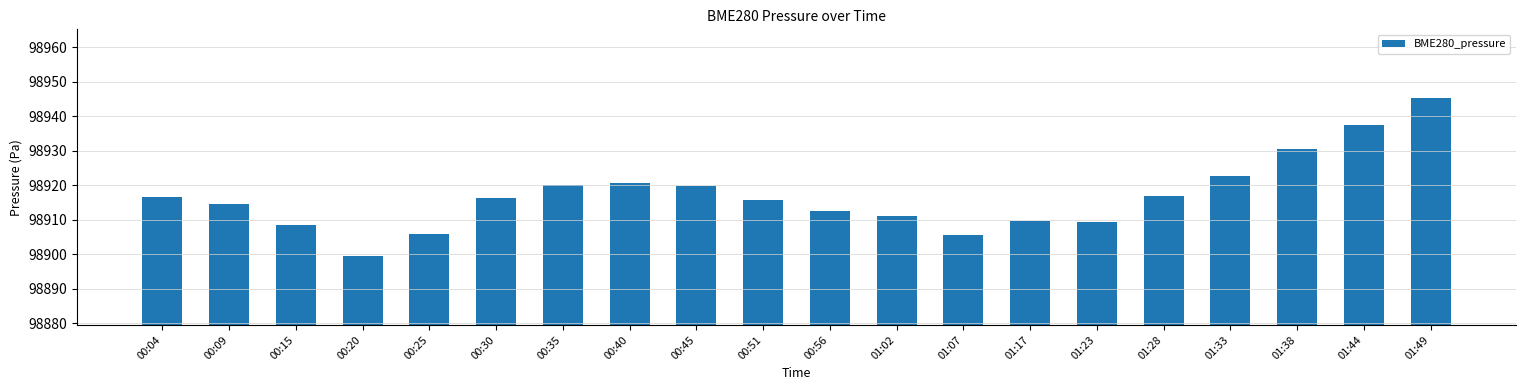

What is the maximum value shown in the chart?

98945.2